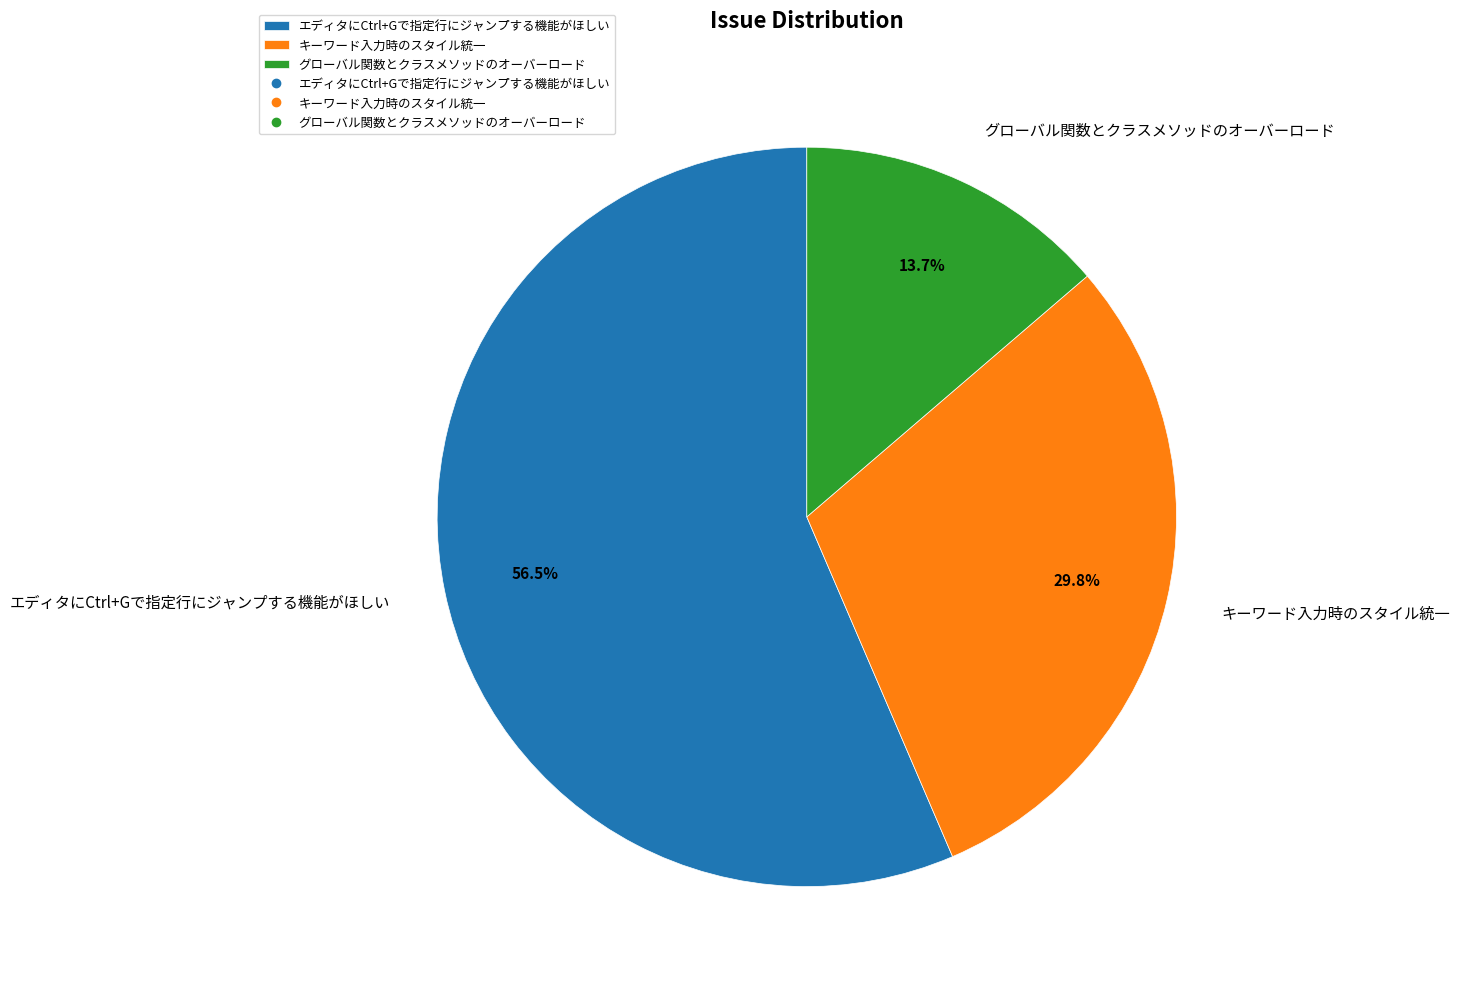

What percentage is the グローバル関数とクラスメソッドのオーバーロード slice, to the nearest percent?

14%